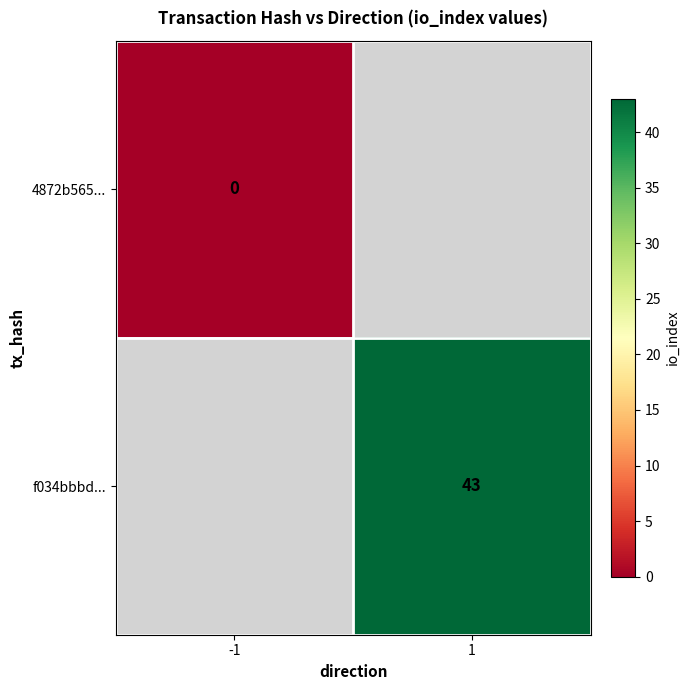

The value of f034bbbd... at 1 is 43. True or false?

True